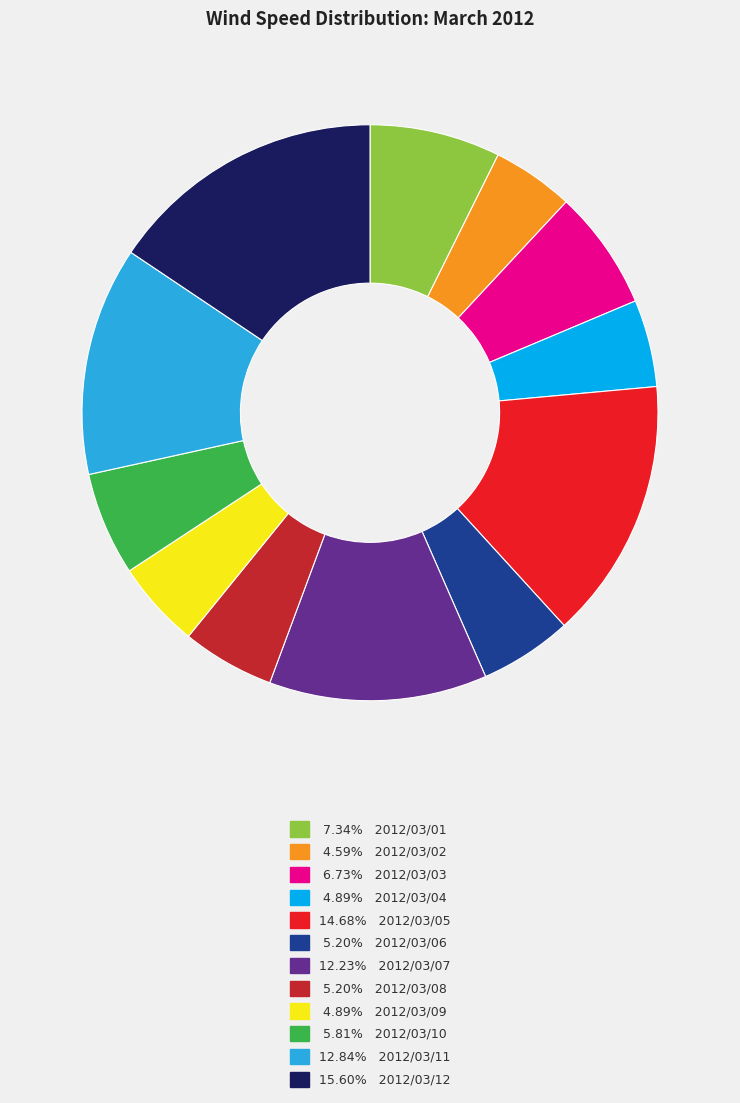

Rank the categories by value from highest to lowest.

2012/03/12, 2012/03/05, 2012/03/11, 2012/03/07, 2012/03/01, 2012/03/03, 2012/03/10, 2012/03/06, 2012/03/08, 2012/03/04, 2012/03/09, 2012/03/02